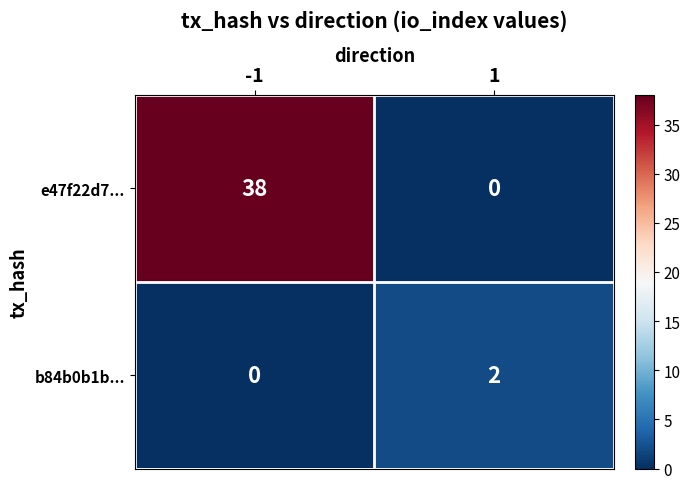

Which series has the widest spread of values?

e47f22d7...